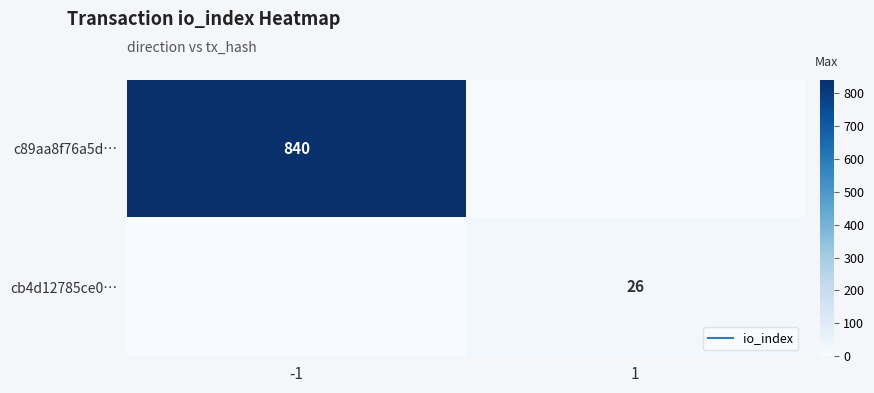

At which category is the sum across all series the highest?

-1